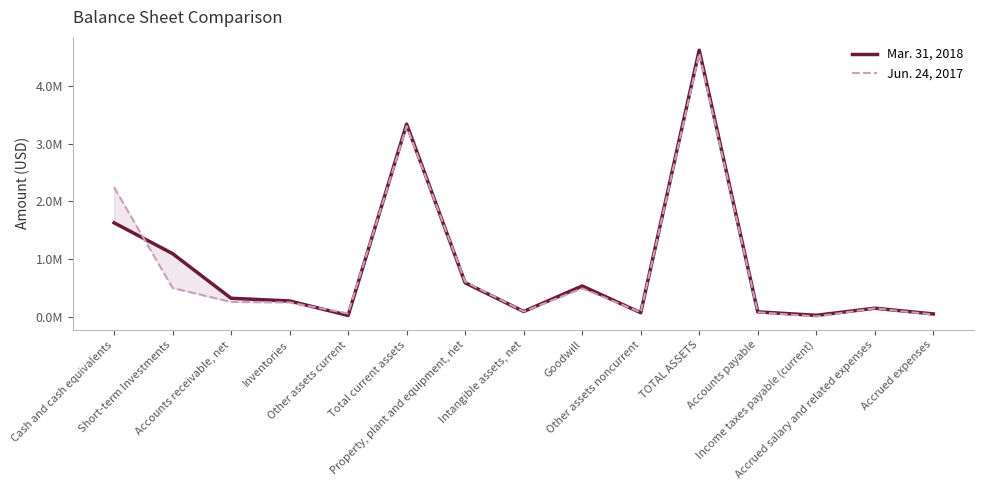

What is the average value of the Jun. 24, 2017 series?

847339